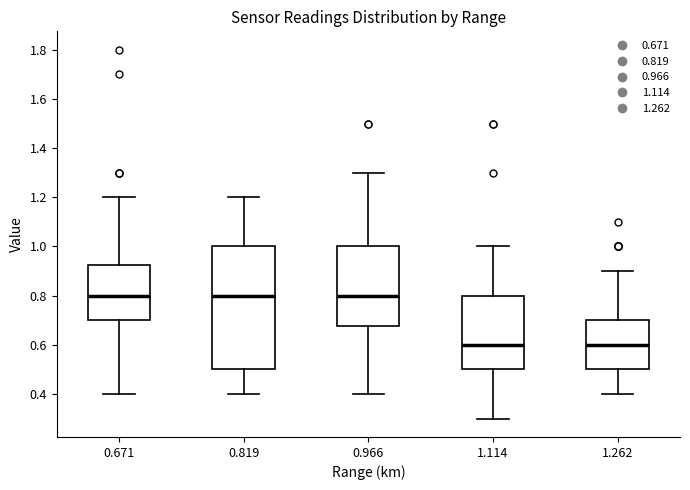

Where is the lower edge of the box at x = 0.966 on the y-axis? The values are not printed on the chart, so give them approximately, as read against the axis.

0.68